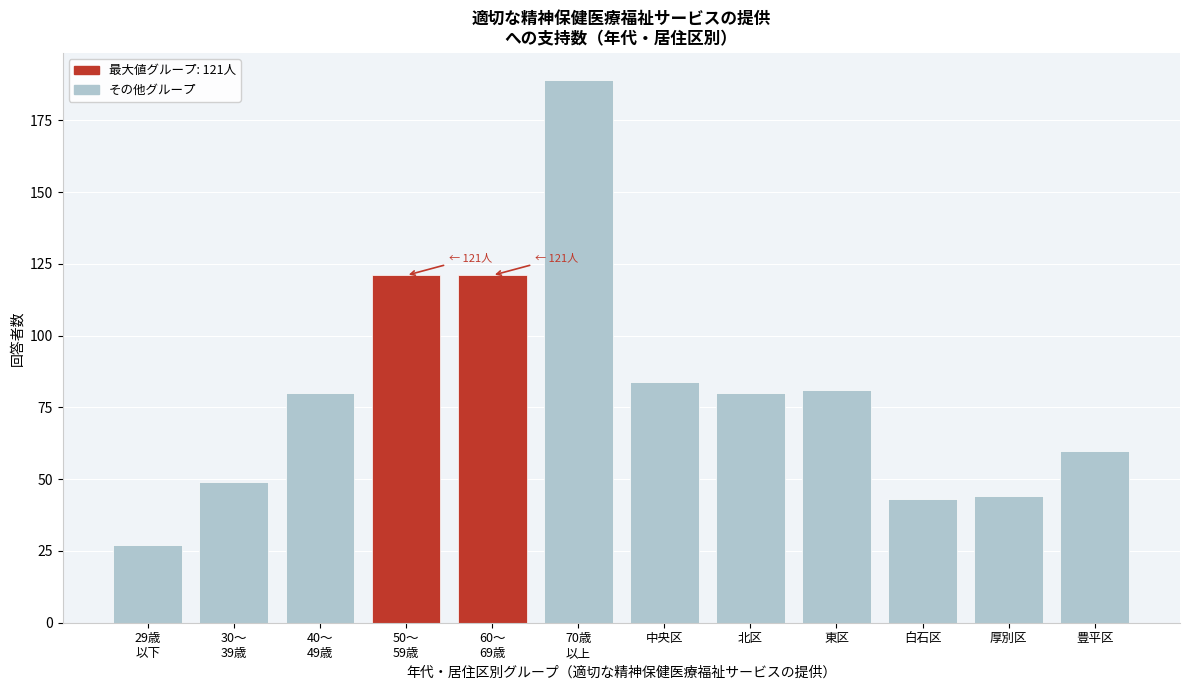

Reading left to right, what are all the values shown in this chart?

27	49	80	121	121	189	84	80	81	43	44	60